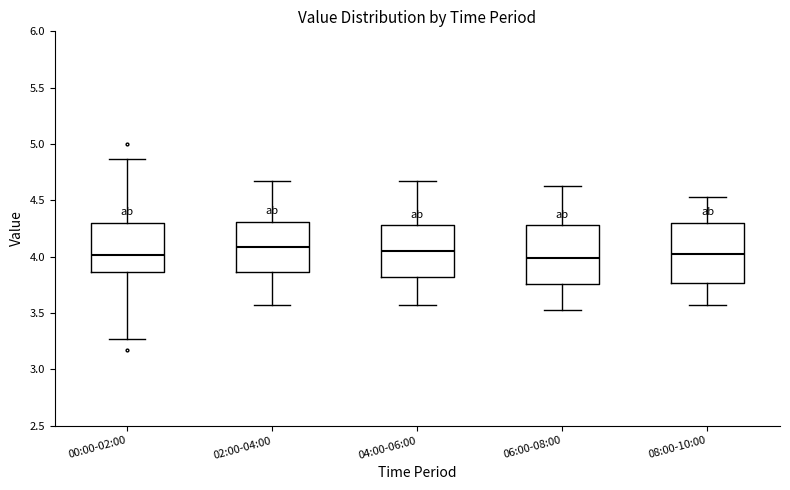

Reading left to right, read every box against the y-axis: the position of its median line, the range the box covers, and the ends of its whiskers. The values are not printed on the chart, so give them approximately, as read against the axis.

00:00-02:00: median 4.00, box 3.85 to 4.30, whiskers 3.25 to 4.85
02:00-04:00: median 4.10, box 3.85 to 4.30, whiskers 3.55 to 4.65
04:00-06:00: median 4.05, box 3.80 to 4.30, whiskers 3.55 to 4.65
06:00-08:00: median 4.00, box 3.75 to 4.30, whiskers 3.55 to 4.65
08:00-10:00: median 4.00, box 3.75 to 4.30, whiskers 3.55 to 4.55